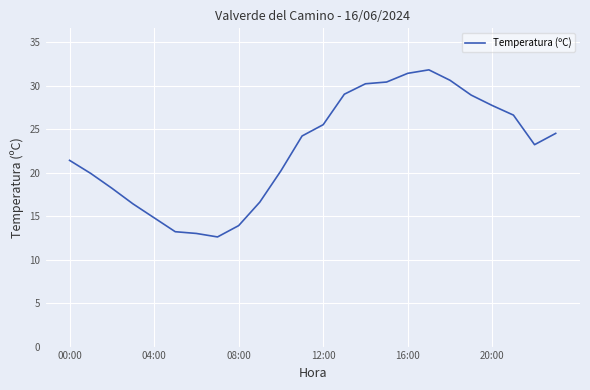

What is the minimum value shown in the chart?

12.6